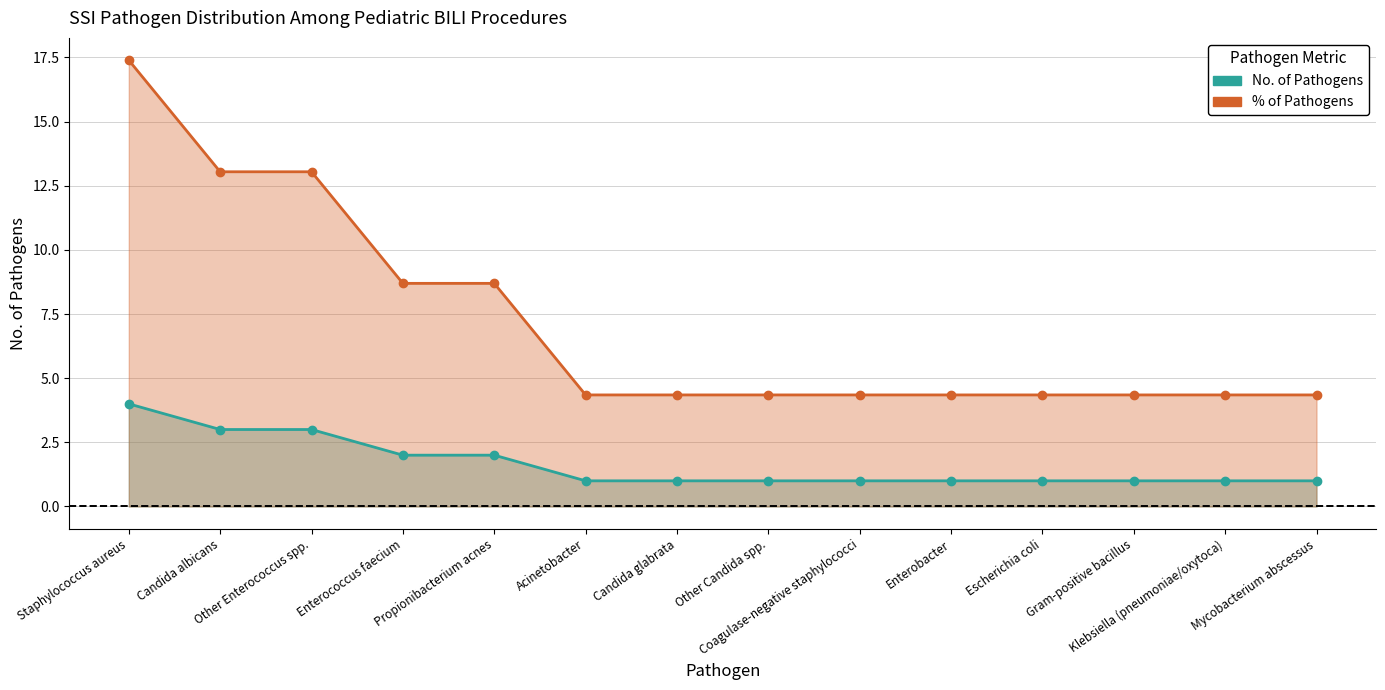

True or false: No. of Pathogens and % of Pathogens cross at least once.

False